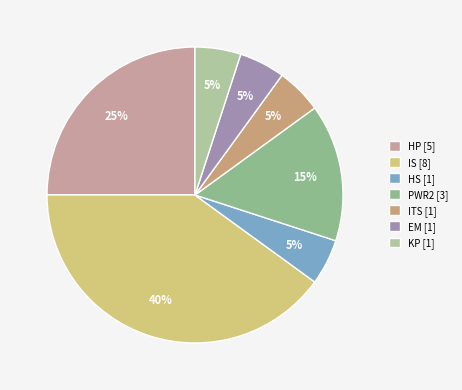

Is there a majority slice in this chart?

No